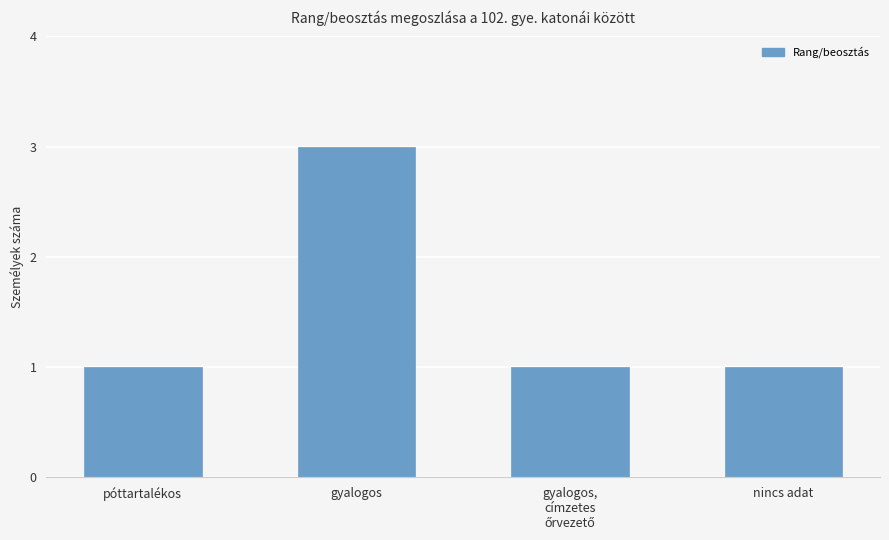

The chart shows a value of 1 at póttartalékos. True or false?

True